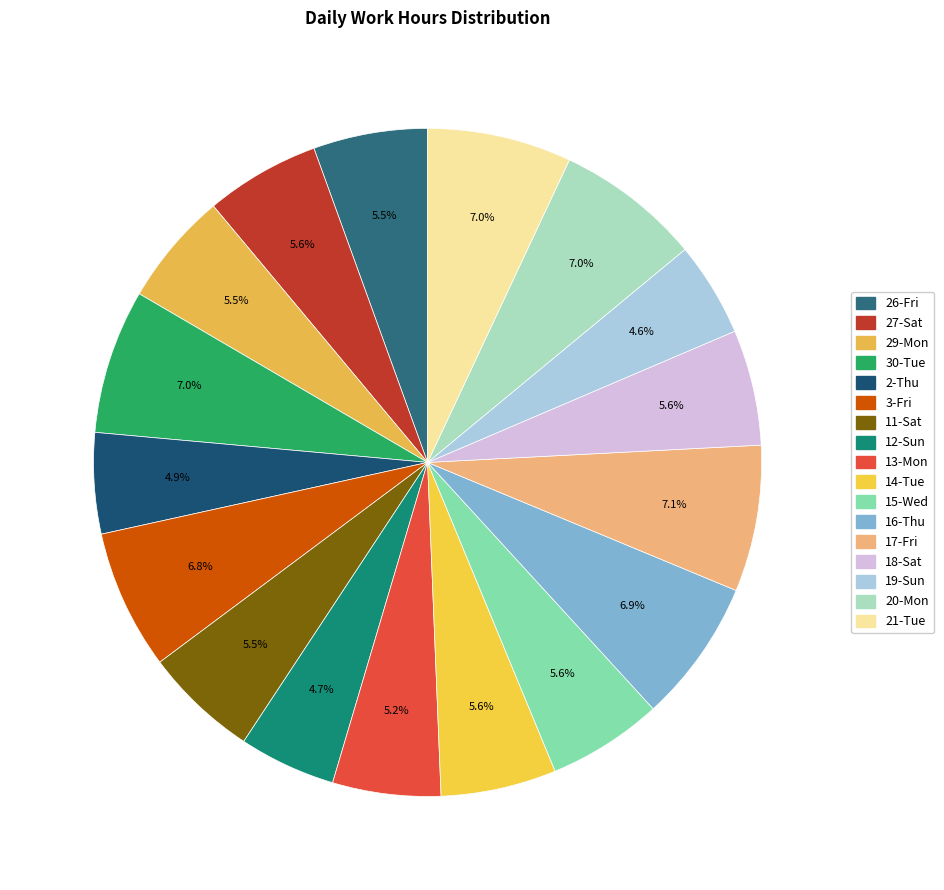

Which slice is the smallest?

19-Sun